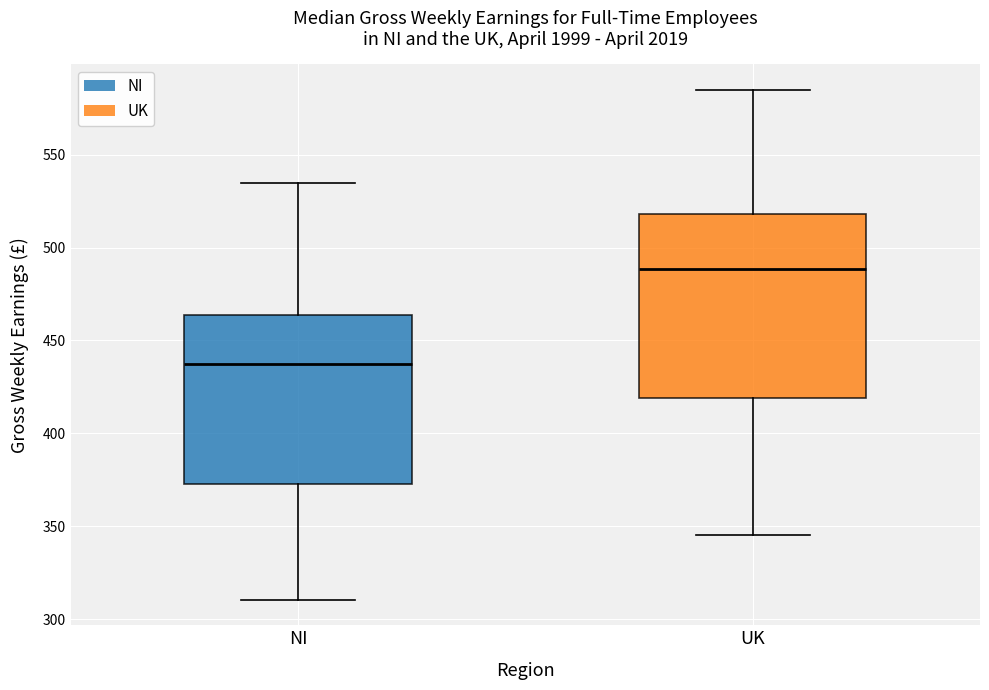

Where does the lower whisker of the box for NI end on the y-axis? The values are not printed on the chart, so give them approximately, as read against the axis.

310